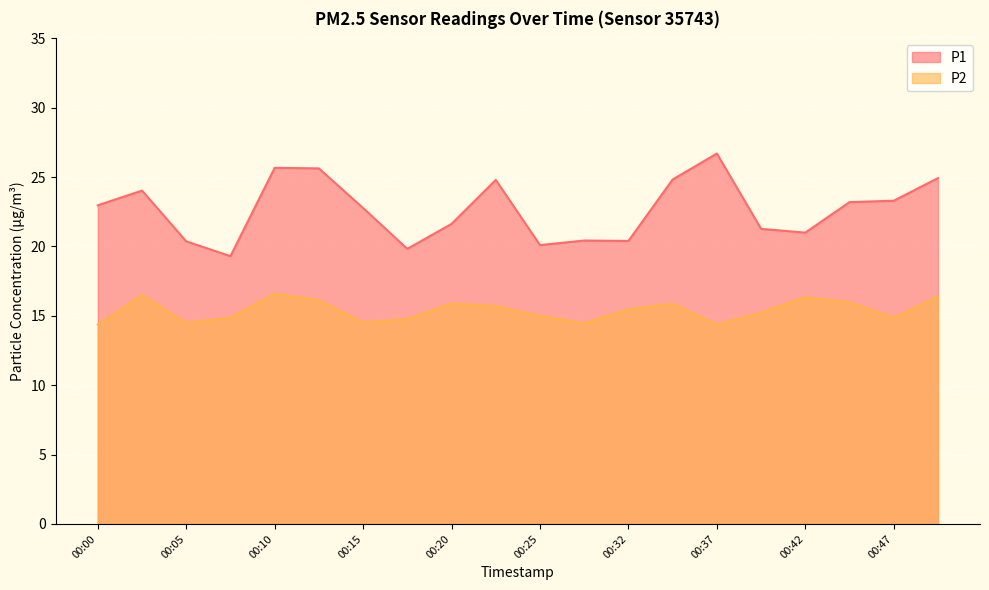

Where is the first local minimum for P1?

00:07